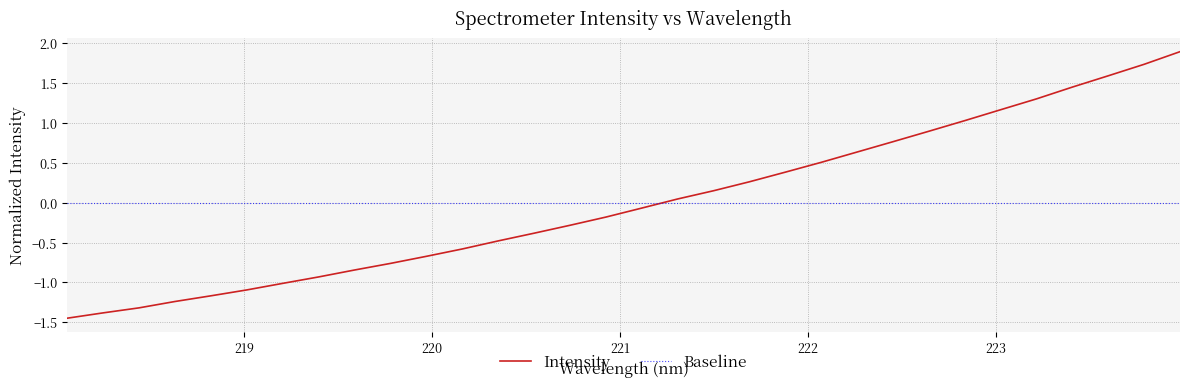

Which has a higher value, 222.4538 or 220.5444?

222.4538